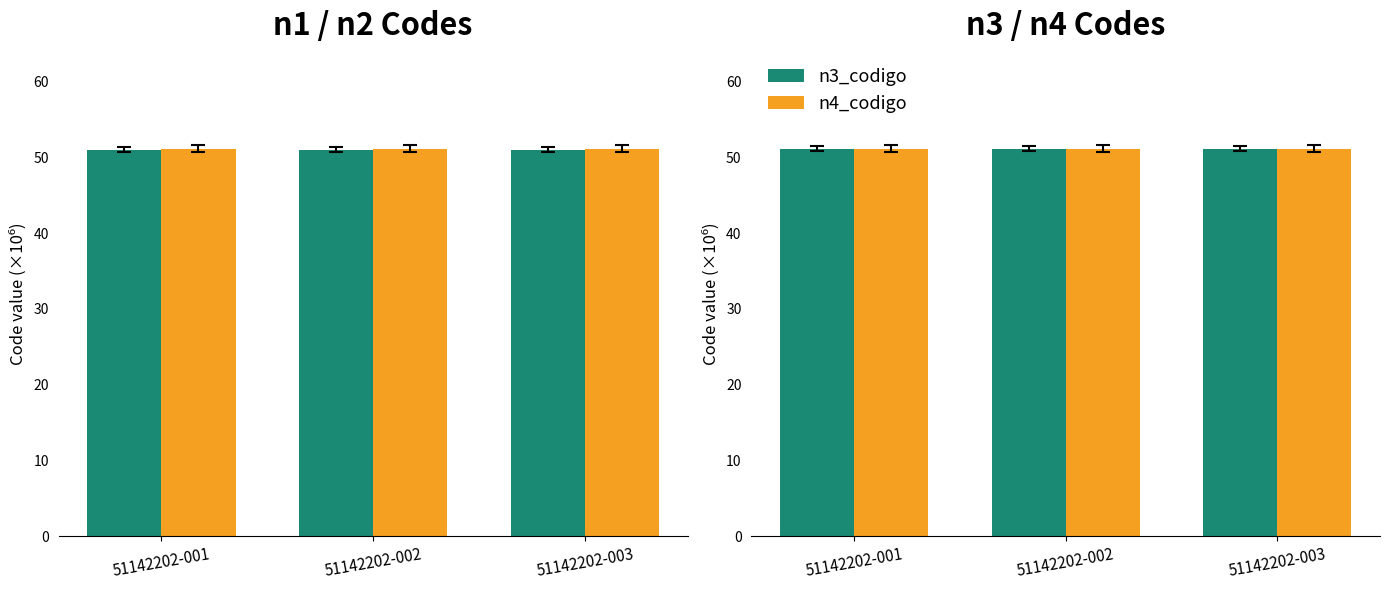

Which series changed the most between 51142202-001 and 51142202-003?

n1_codigo